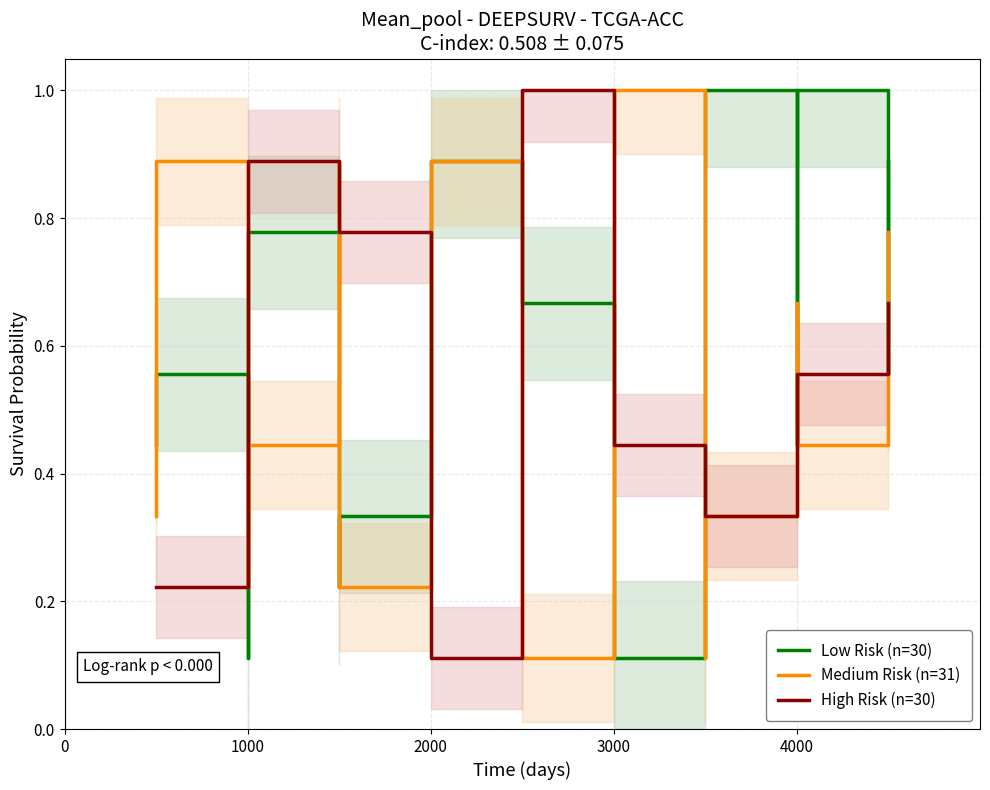

How many intersections are there between Medium Risk (n=31) and Low Risk (n=30)?

10